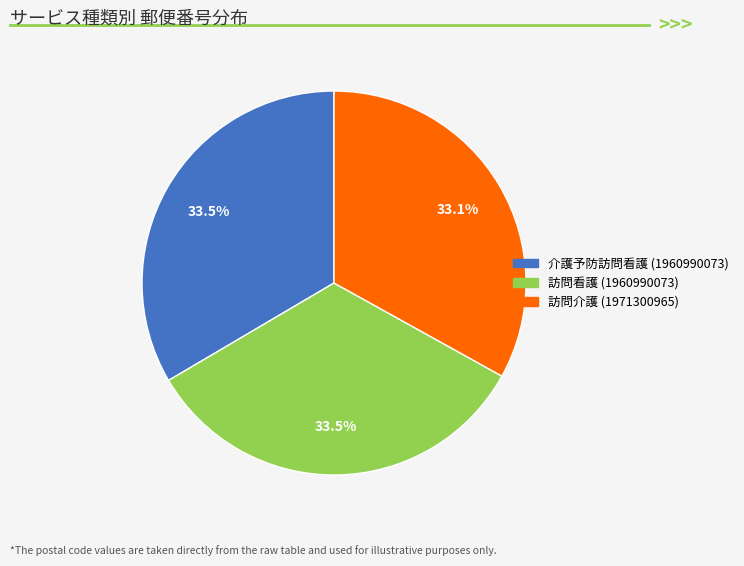

What is the ratio of the value at 訪問看護 (1960990073) to the value at 訪問介護 (1971300965)?

1.0